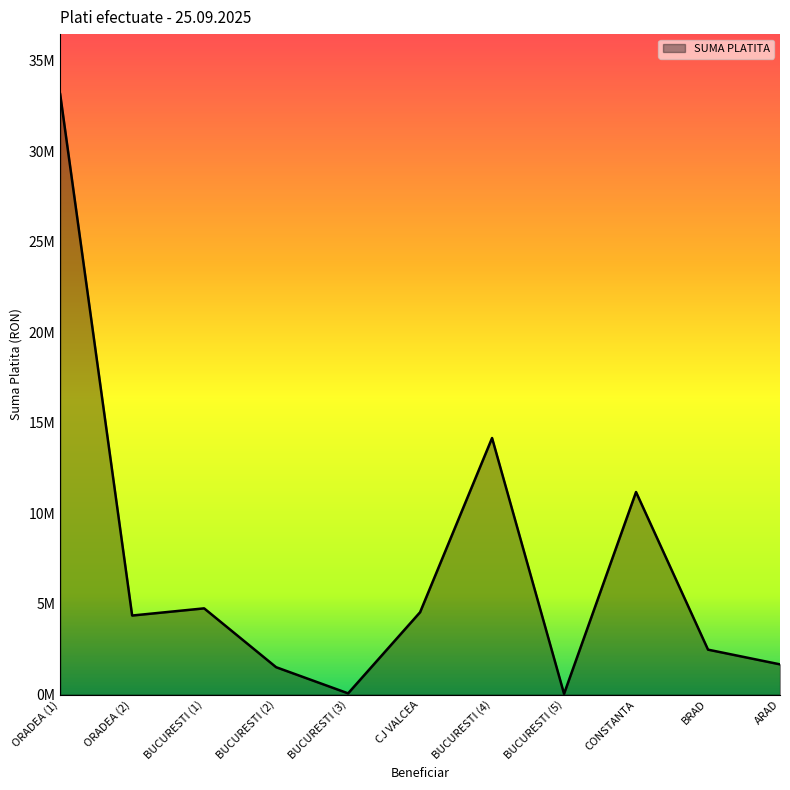

Reading left to right, extract all data points from this chart.

ORADEA (1)=33152730.5	ORADEA (2)=4360695.4	BUCURESTI (1)=4757038.5	BUCURESTI (2)=1507193.9	BUCURESTI (3)=63067.0	CJ VALCEA=4542759.2	BUCURESTI (4)=14163869.2	BUCURESTI (5)=38083.0	CONSTANTA=11181063.3	BRAD=2476592.9	ARAD=1664799.1